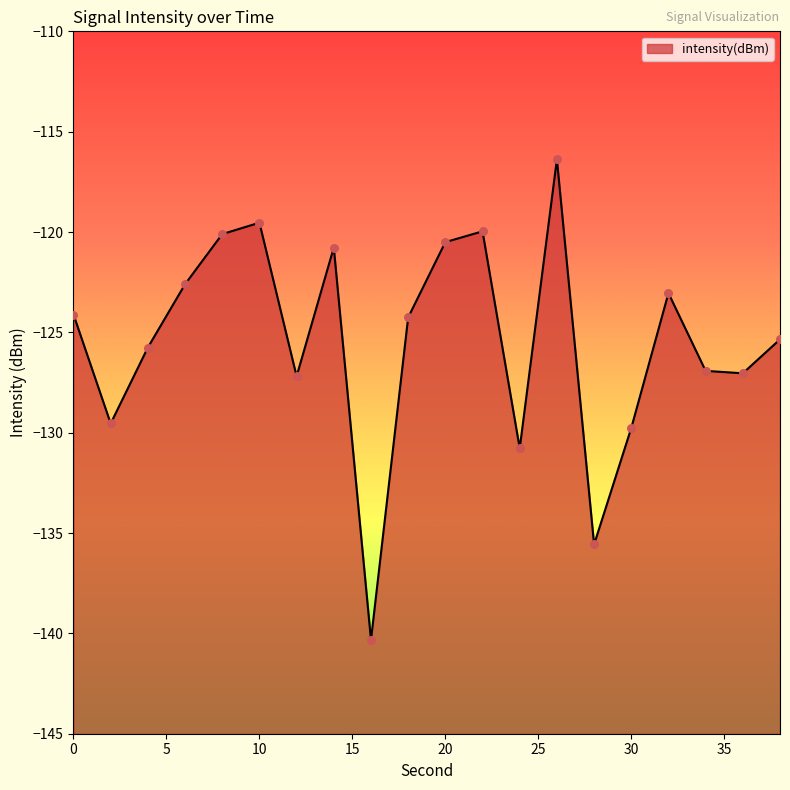

What is the change in value from 10 to 12?

-7.7